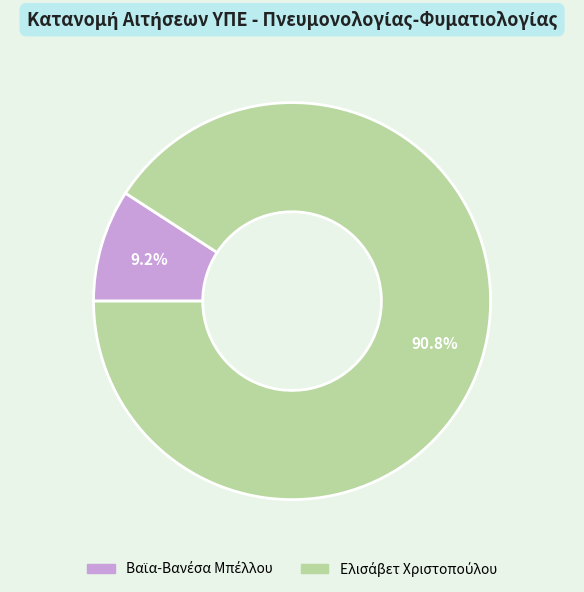

Is there any slice that represents more than half of the pie?

Yes